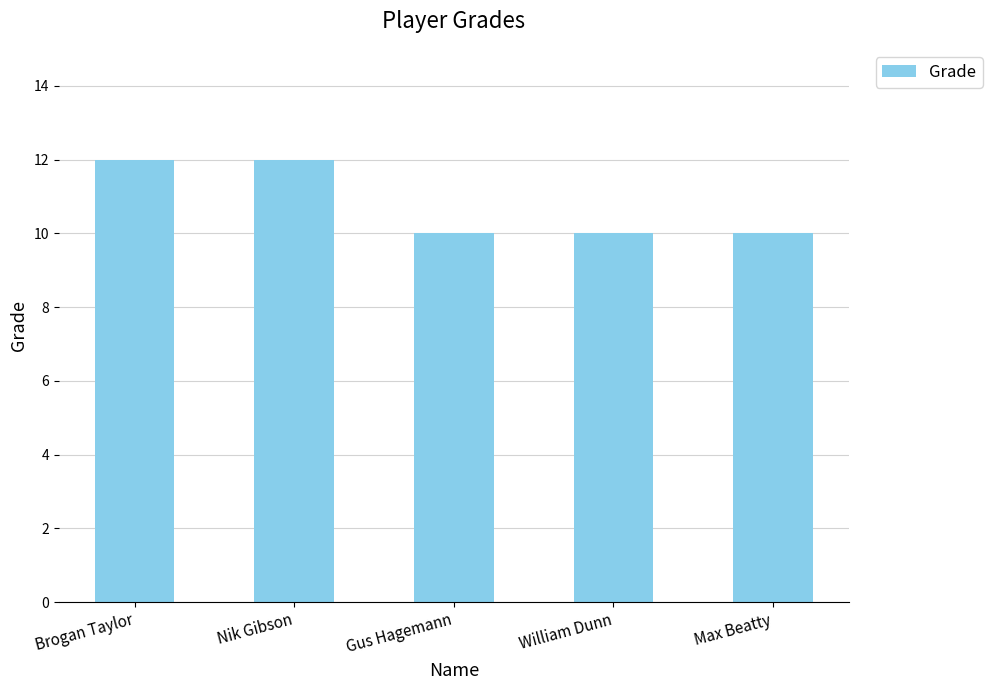

What is the ratio of the value at Max Beatty to the value at Gus Hagemann?

1.0